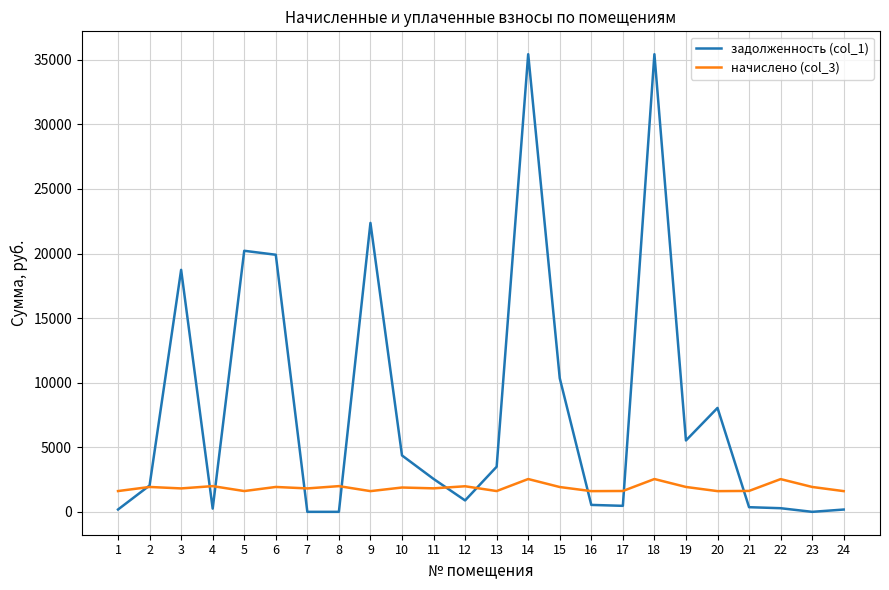

Rank the series at 7 from lowest to highest value.

задолженность (col_1), начислено (col_3)